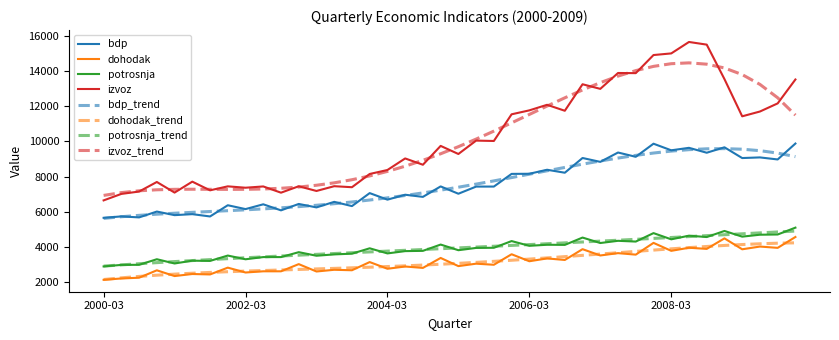

What is the minimum value shown in the chart?

2134.0